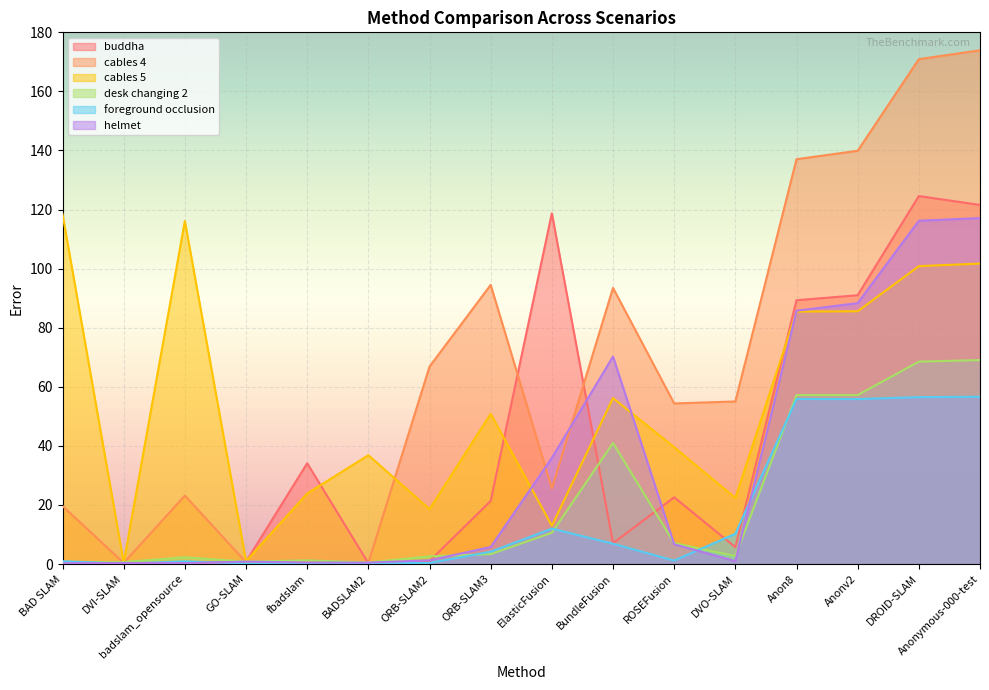

How many times do buddha and desk changing 2 cross each other?

4